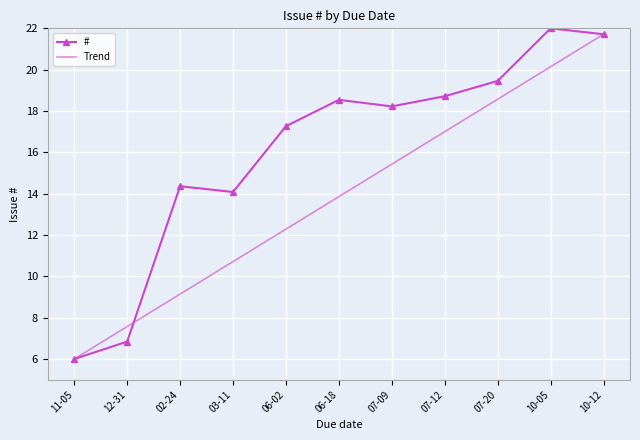

What is the highest value of the # series?

22.0